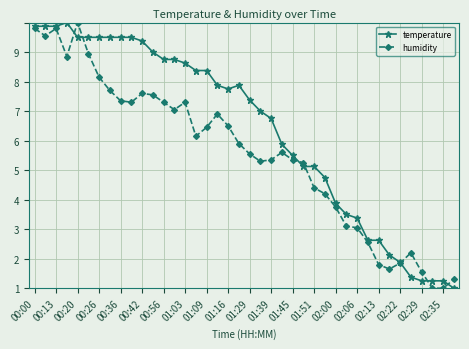

What are all the series names shown in the legend?

temperature, humidity